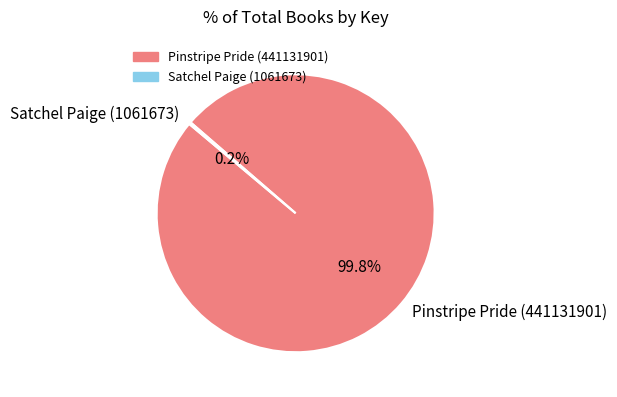

Does any single category account for the majority?

Yes